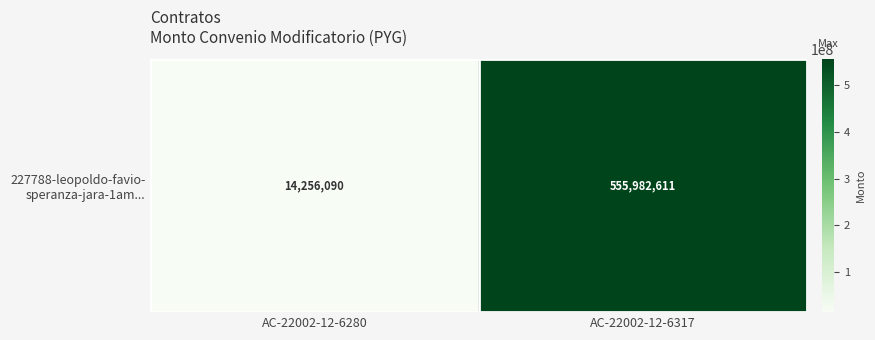

What is the difference between the values at AC-22002-12-6317 and AC-22002-12-6280?

541726521